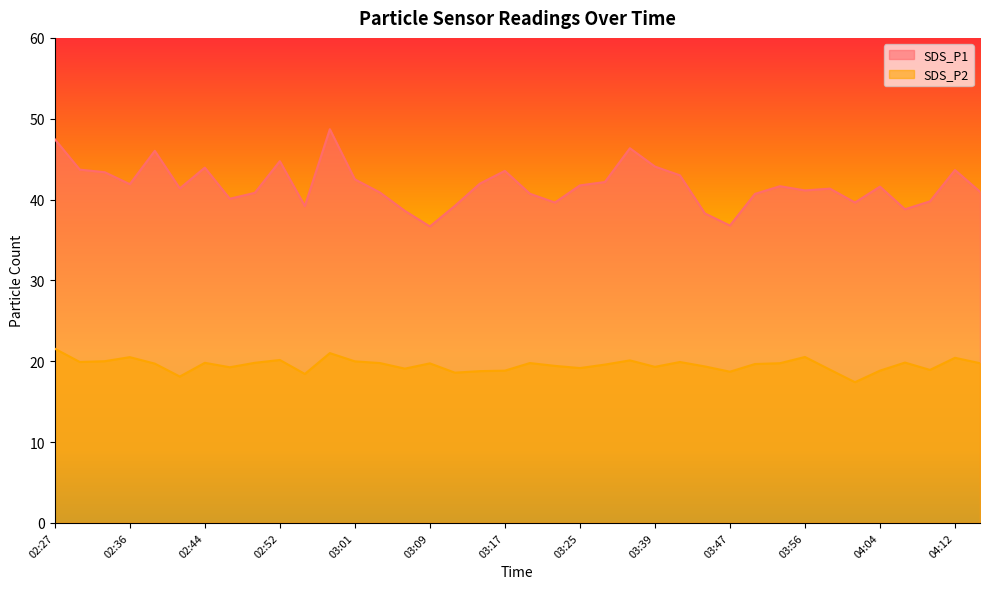

What is the label of the 38th point from the left?

04:14